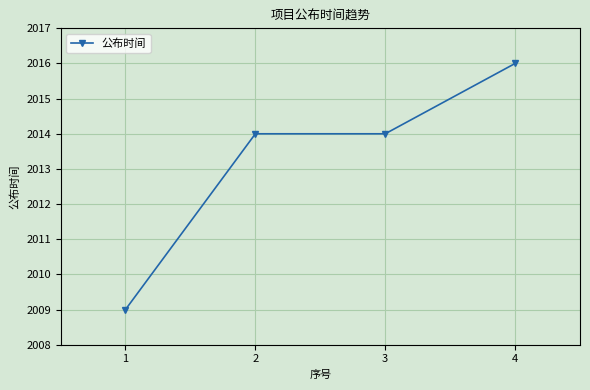

True or false: there are more than 2 points higher than both neighbors.

False